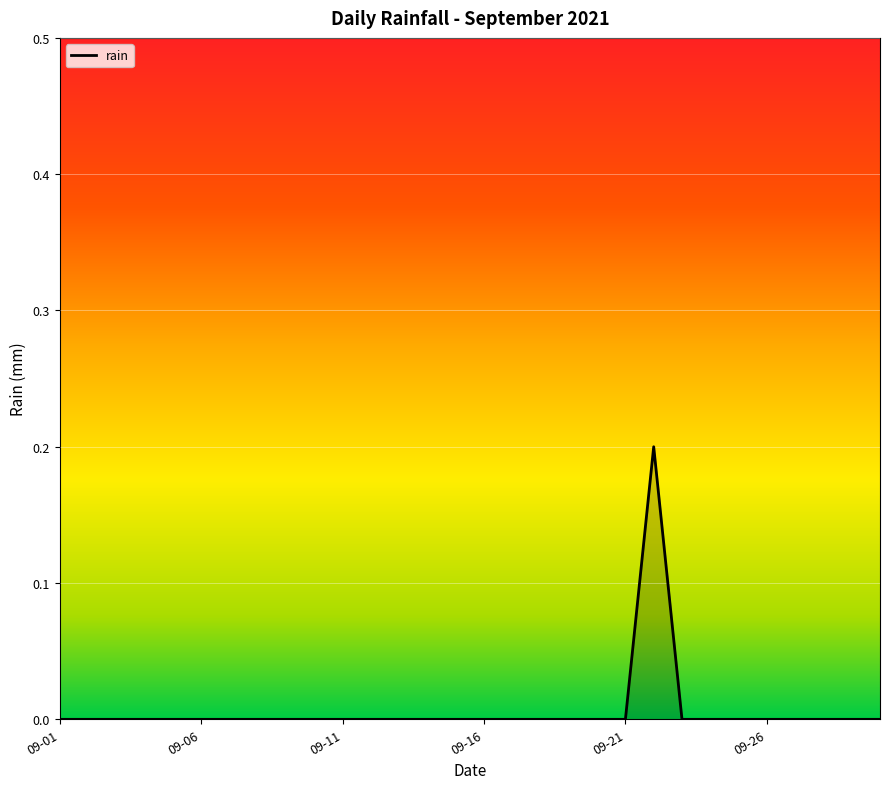

How many points are higher than both their immediate neighbors (excluding endpoints)?

1